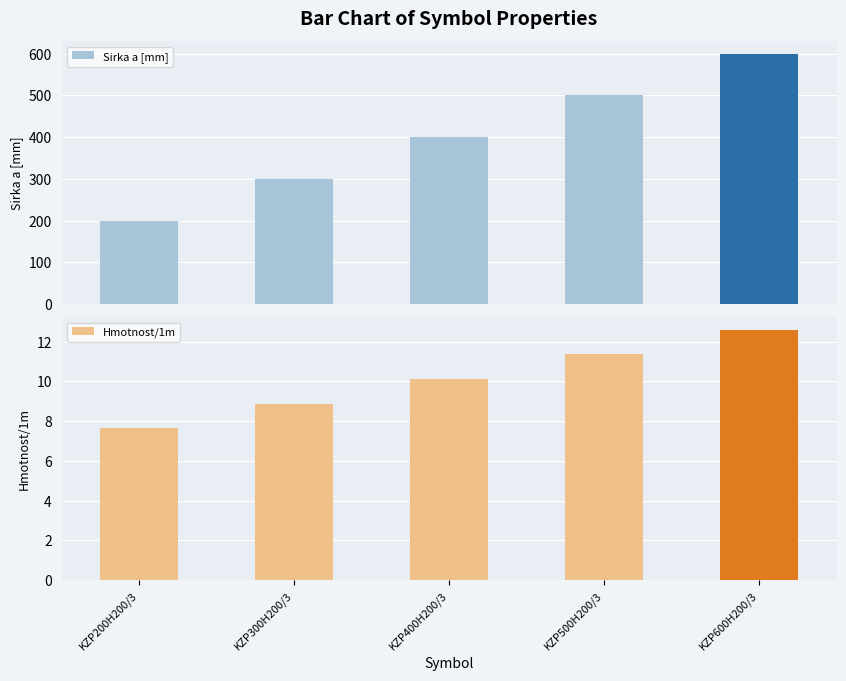

The value of Hmotnost/1m at KZP600H200/3 is 21.5. True or false?

False